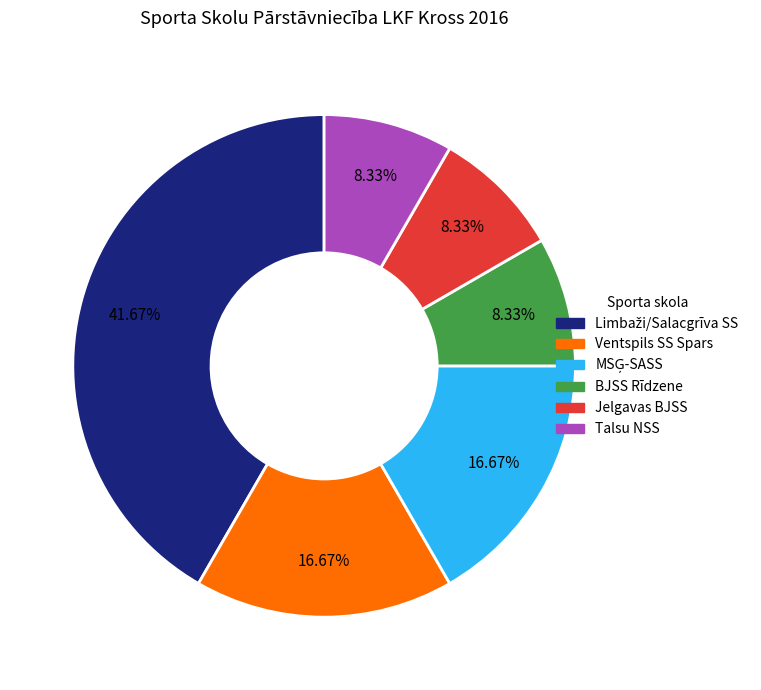

Does any single category account for the majority?

No